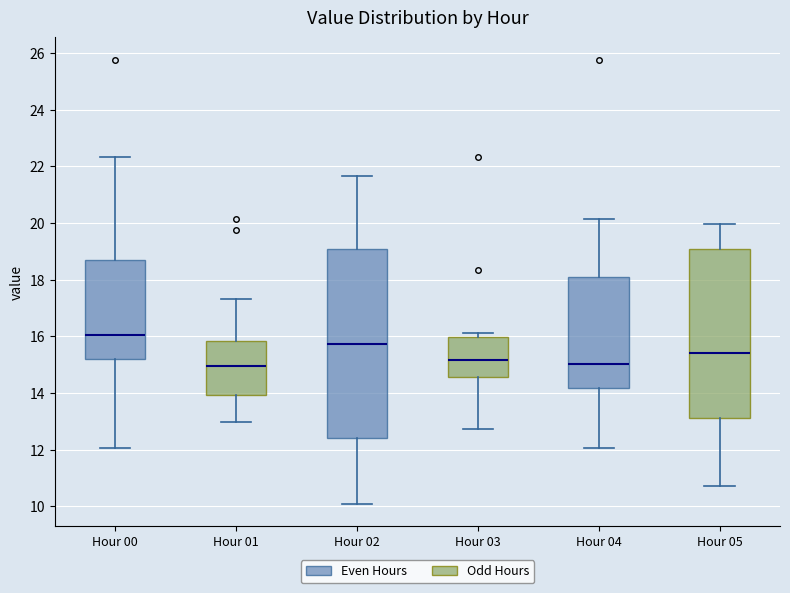

Comparing the boxes themselves (not the whiskers), which one is the tallest?

Hour 02